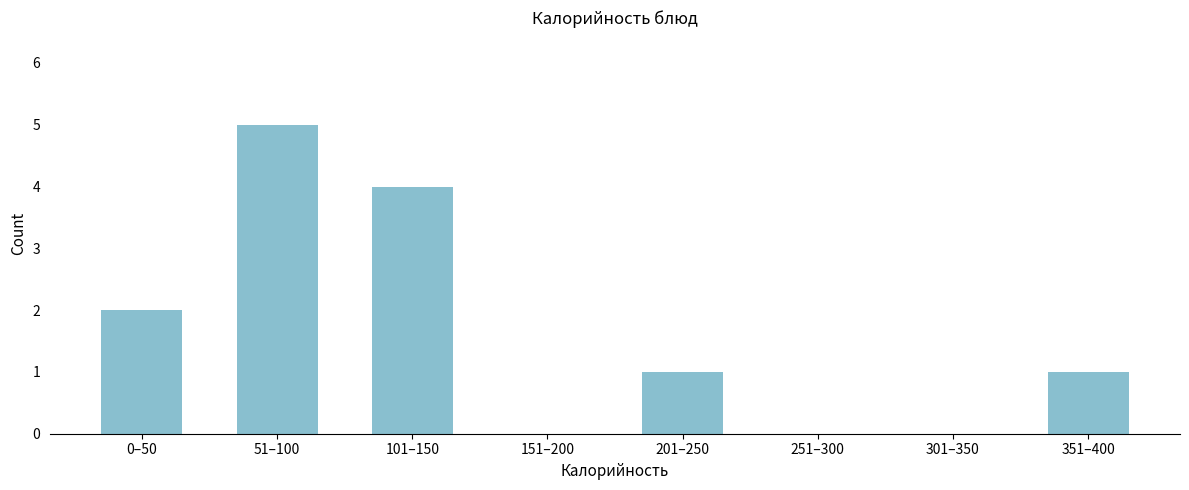

Reading right to left, list all the values displayed in this chart.

351–400=1	301–350=0	251–300=0	201–250=1	151–200=0	101–150=4	51–100=5	0–50=2